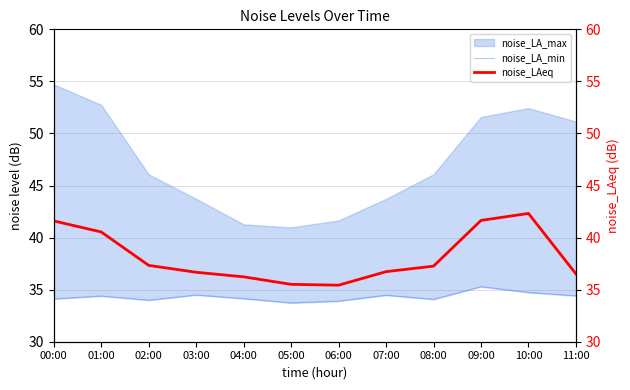

Rank the categories by noise_LA_min value from lowest to highest.

05:00, 06:00, 02:00, 08:00, 00:00, 04:00, 01:00, 11:00, 07:00, 03:00, 10:00, 09:00